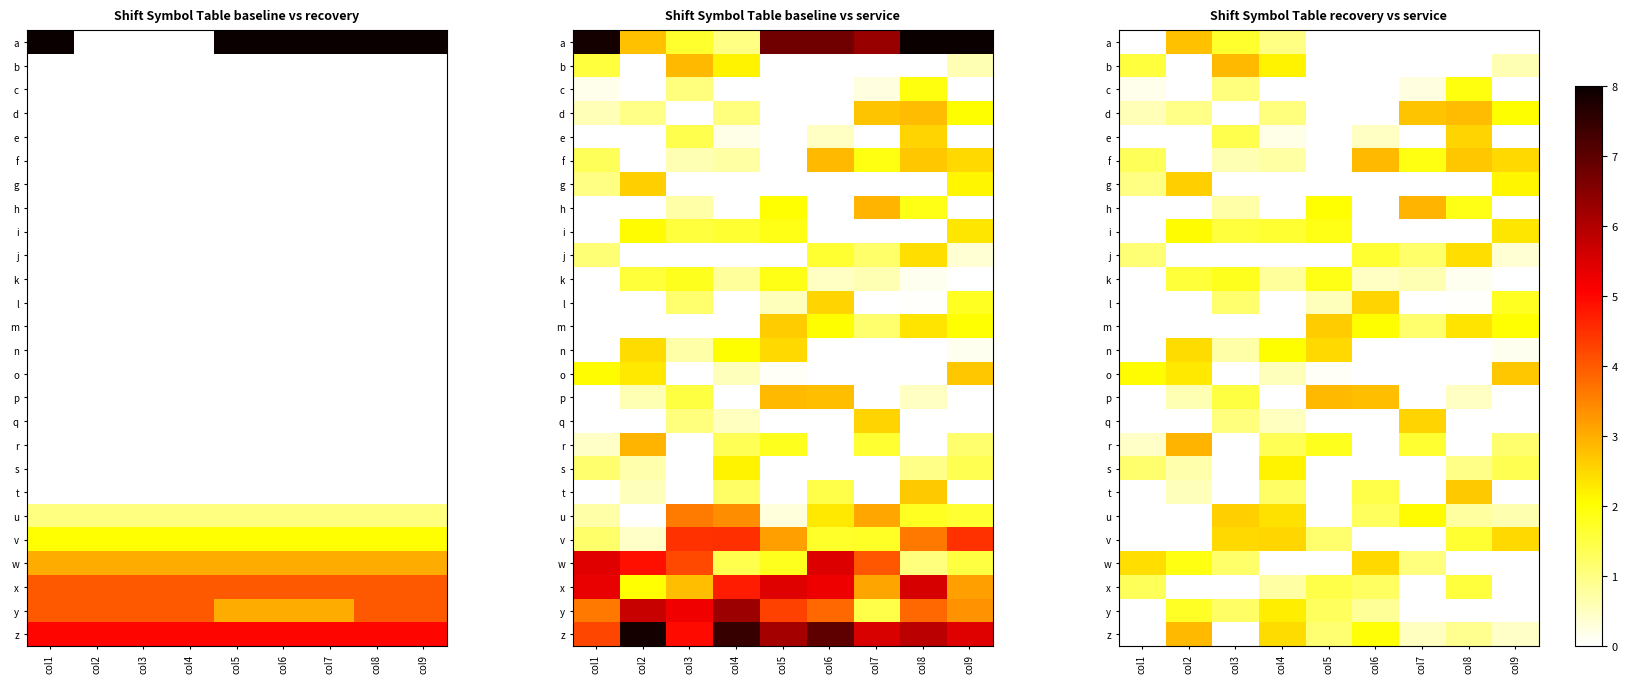

What is the approximate value of w at col7?

1.0